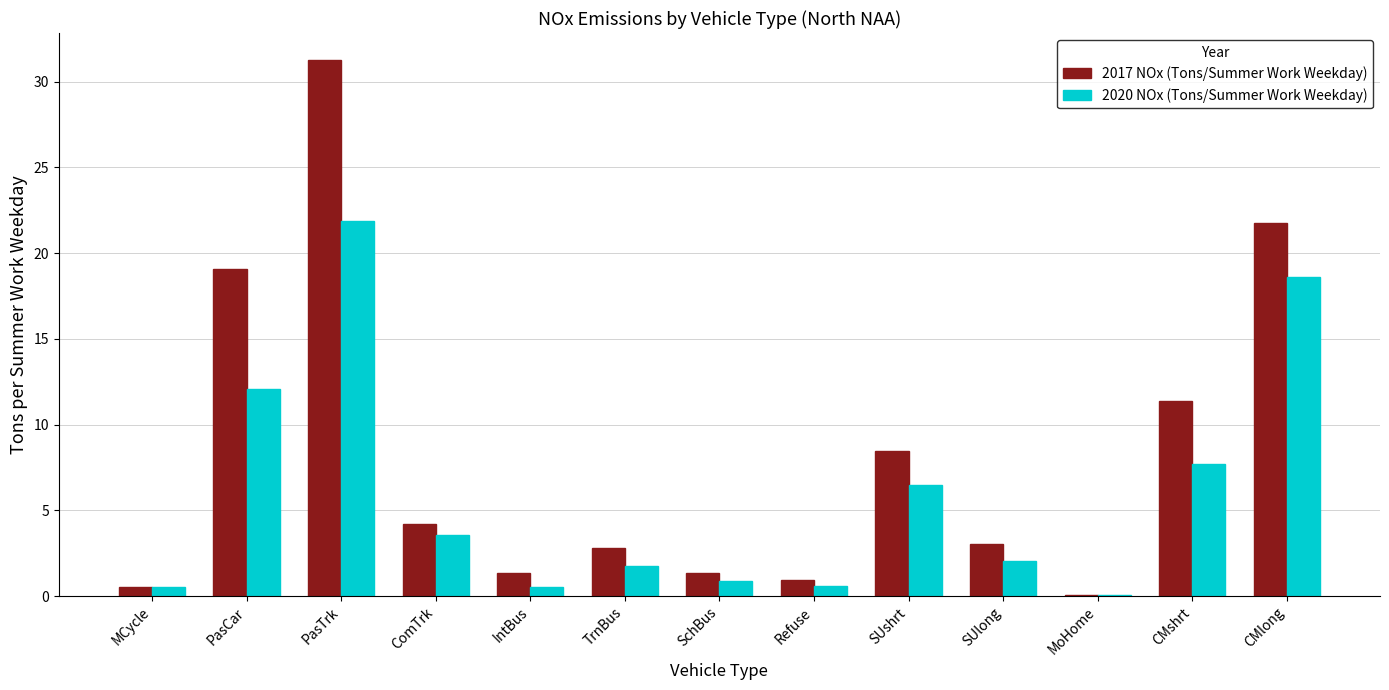

Which series changed the most between SUshrt and CMshrt?

2017 NOx (Tons/Summer Work Weekday)